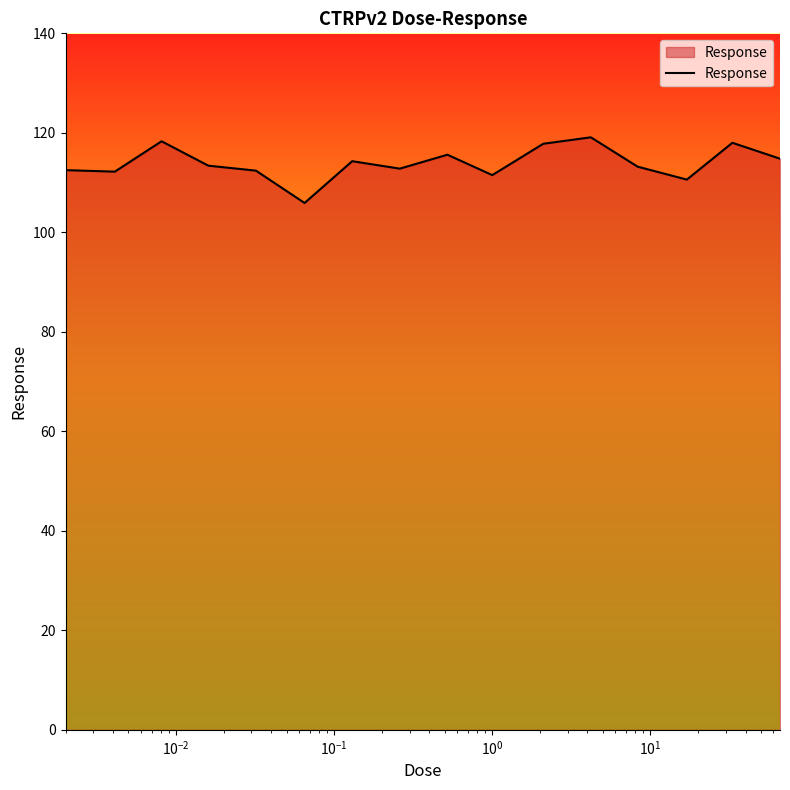

What is the greatest value displayed?

119.1